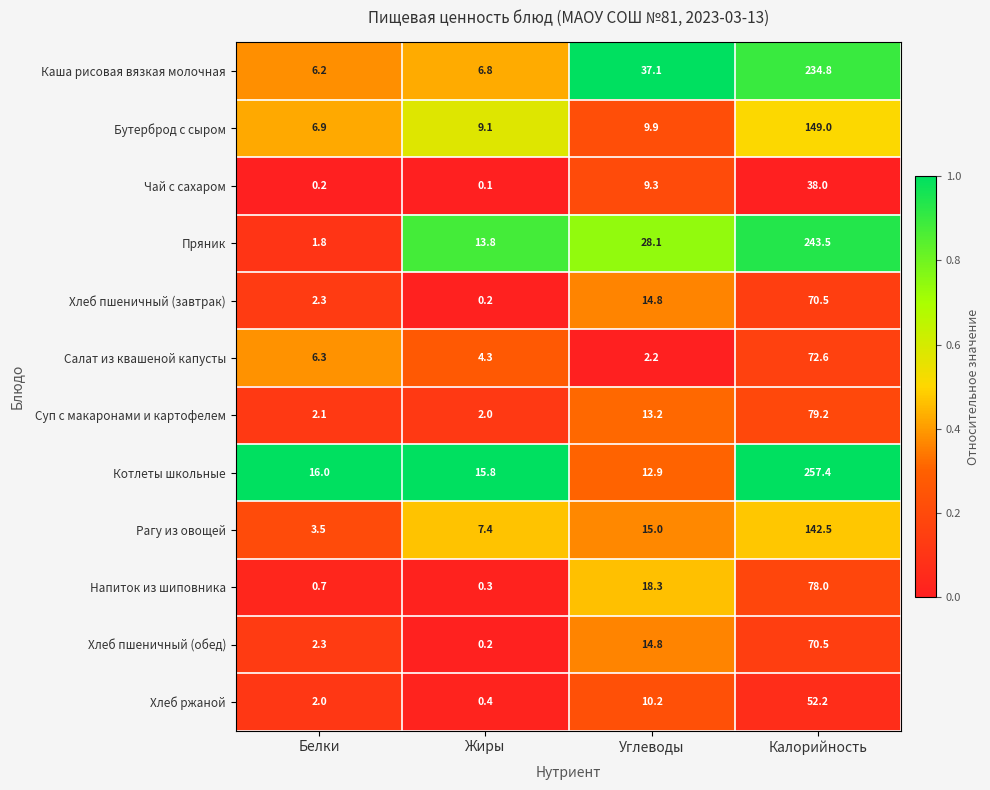

Which category has the lowest value in the Пряник series?

Белки